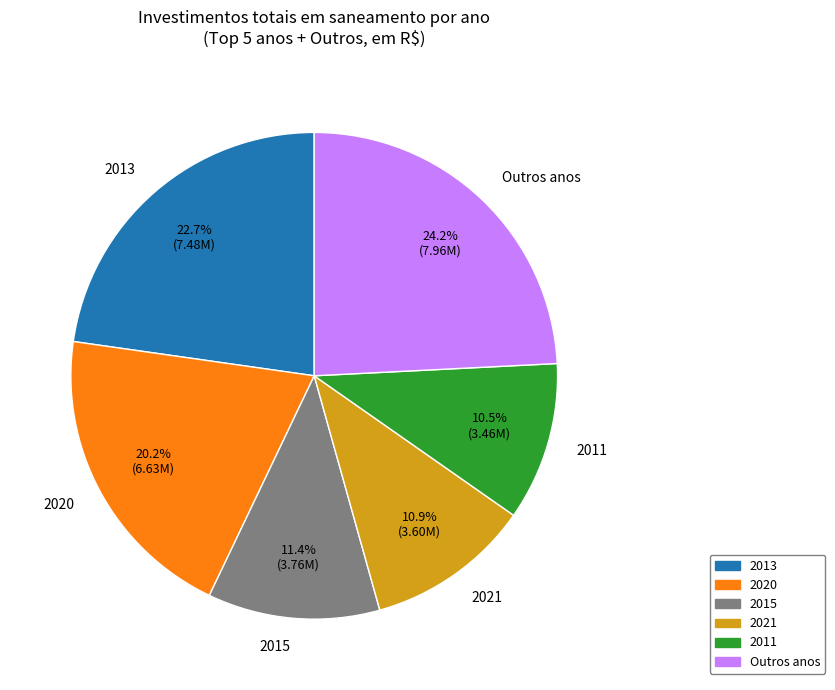

How many slices are in this pie chart?

6